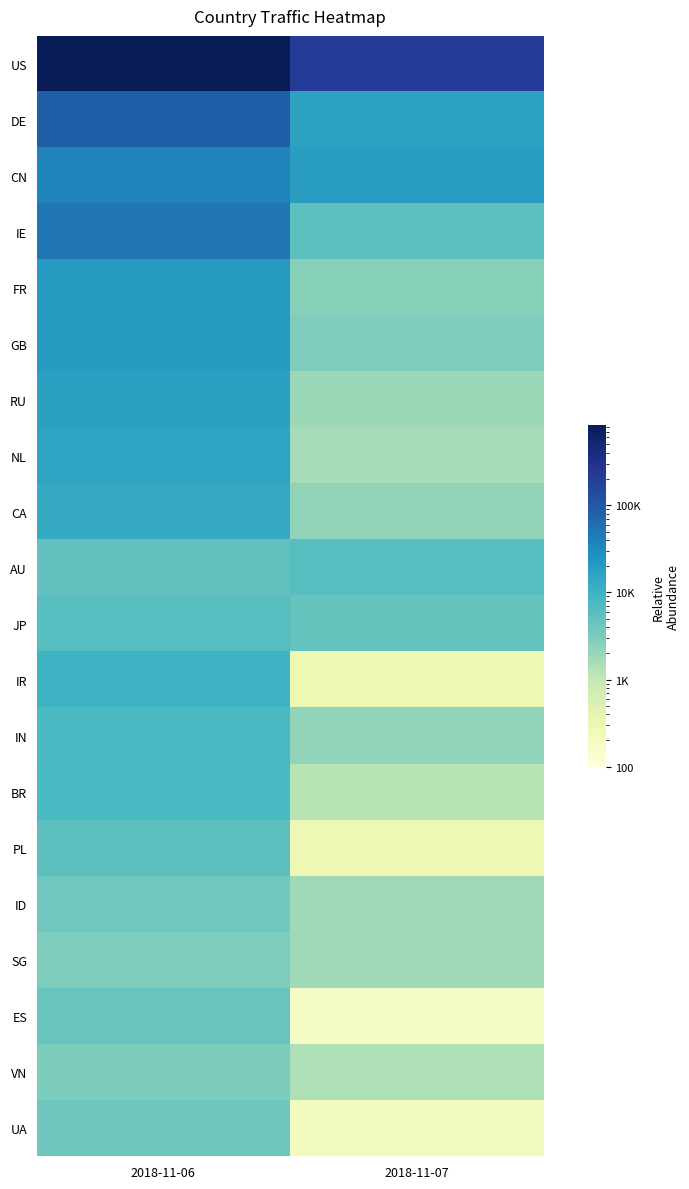

What is the smallest value displayed?

179